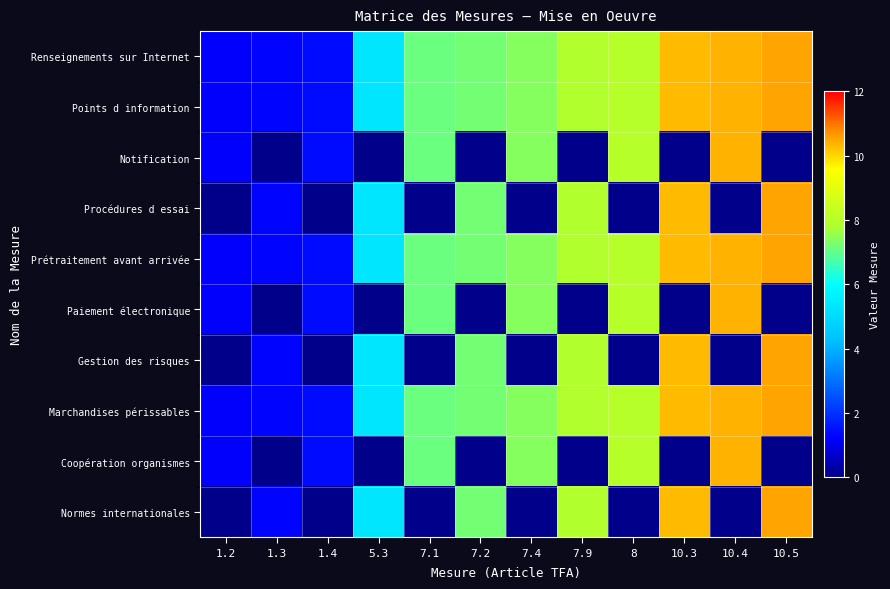

Between 8 and 7.9, which is larger?

8